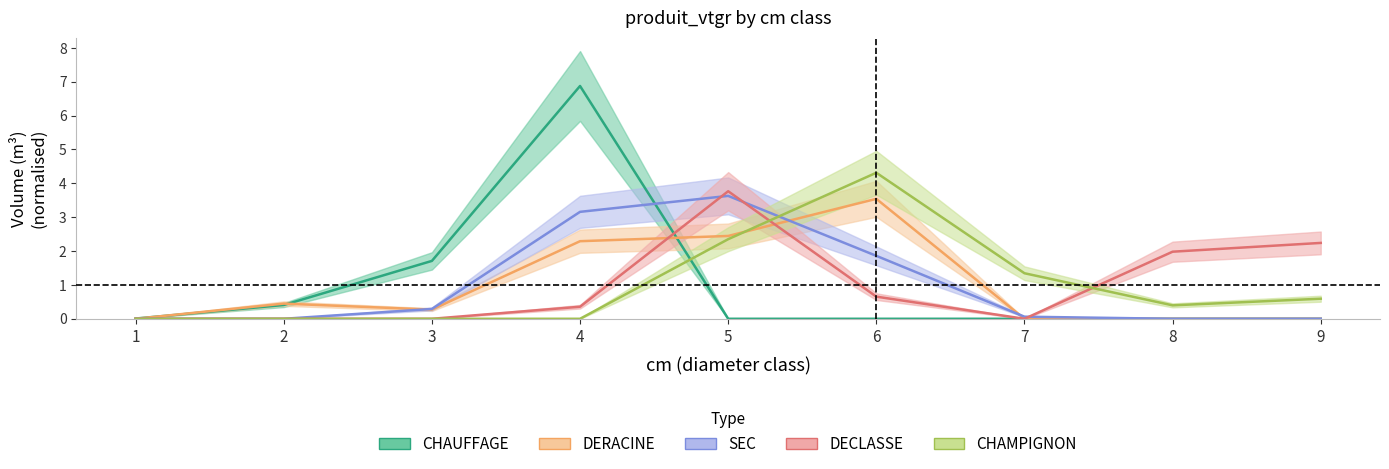

What is the spread (max minus min) of values at 6?

4.3